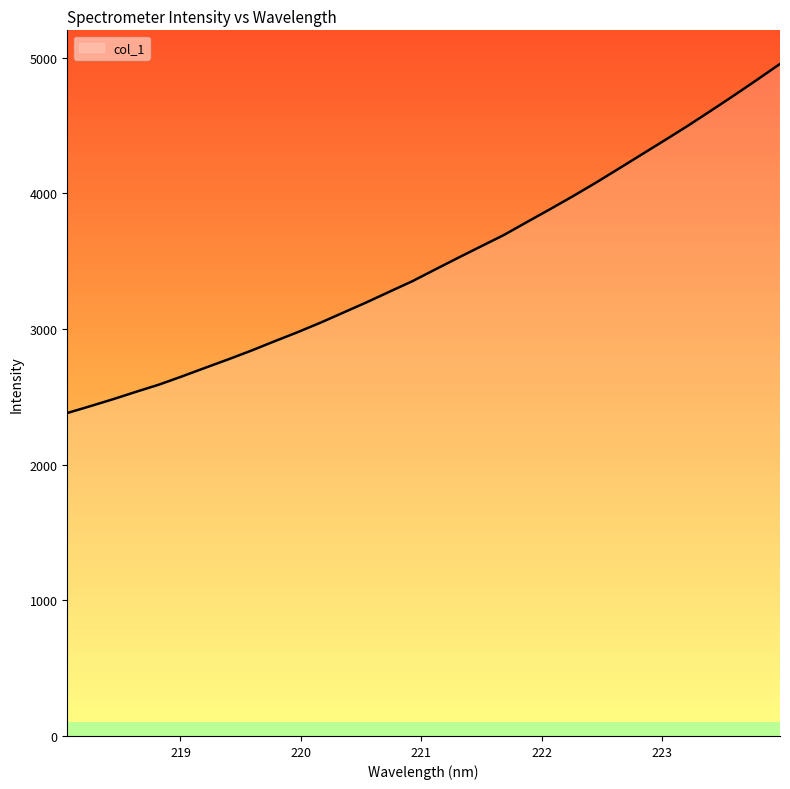

How many values are below 3439?

16